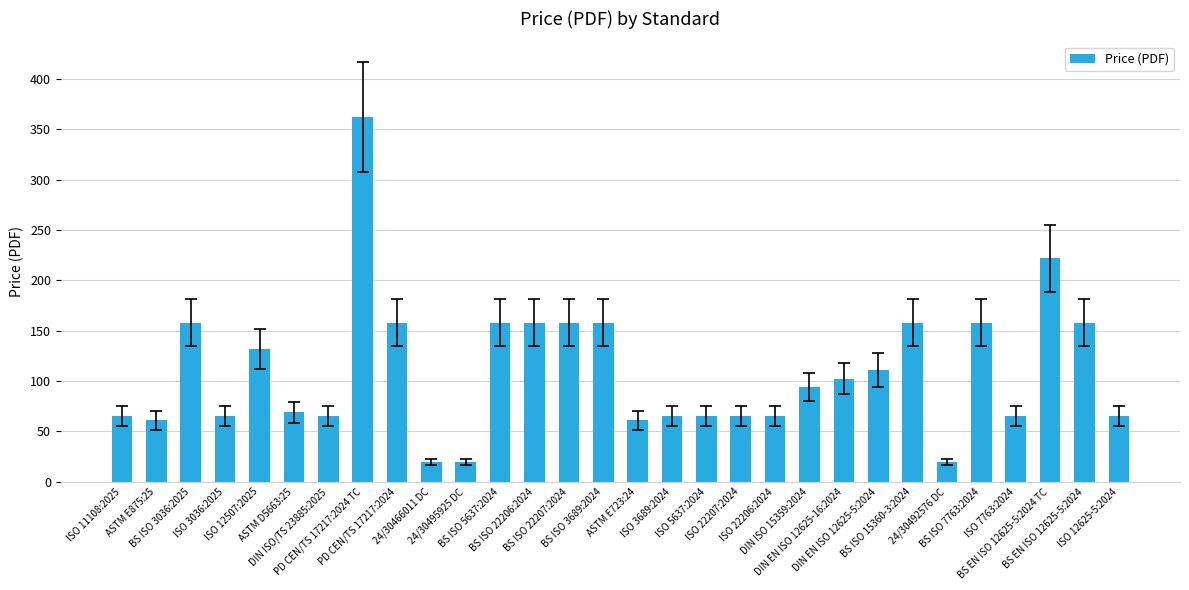

How many categories are shown in the chart?

30